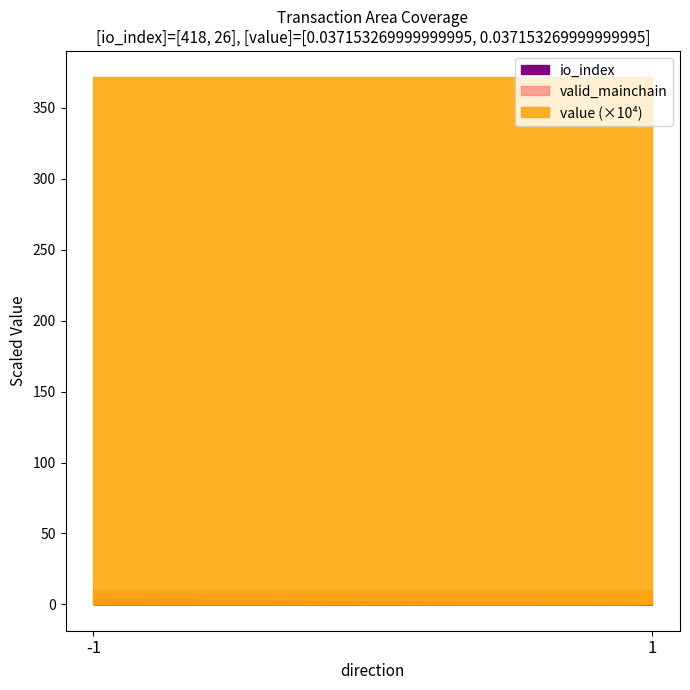

The valid_mainchain series shows 1.0 at 1. True or false?

True